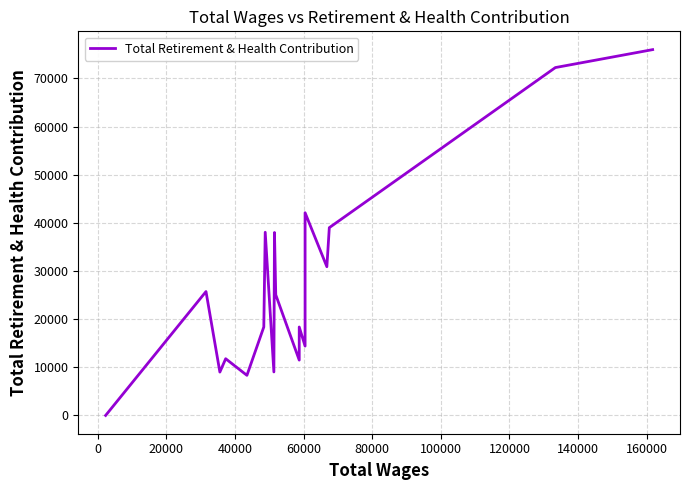

How many values are below 25065?

9